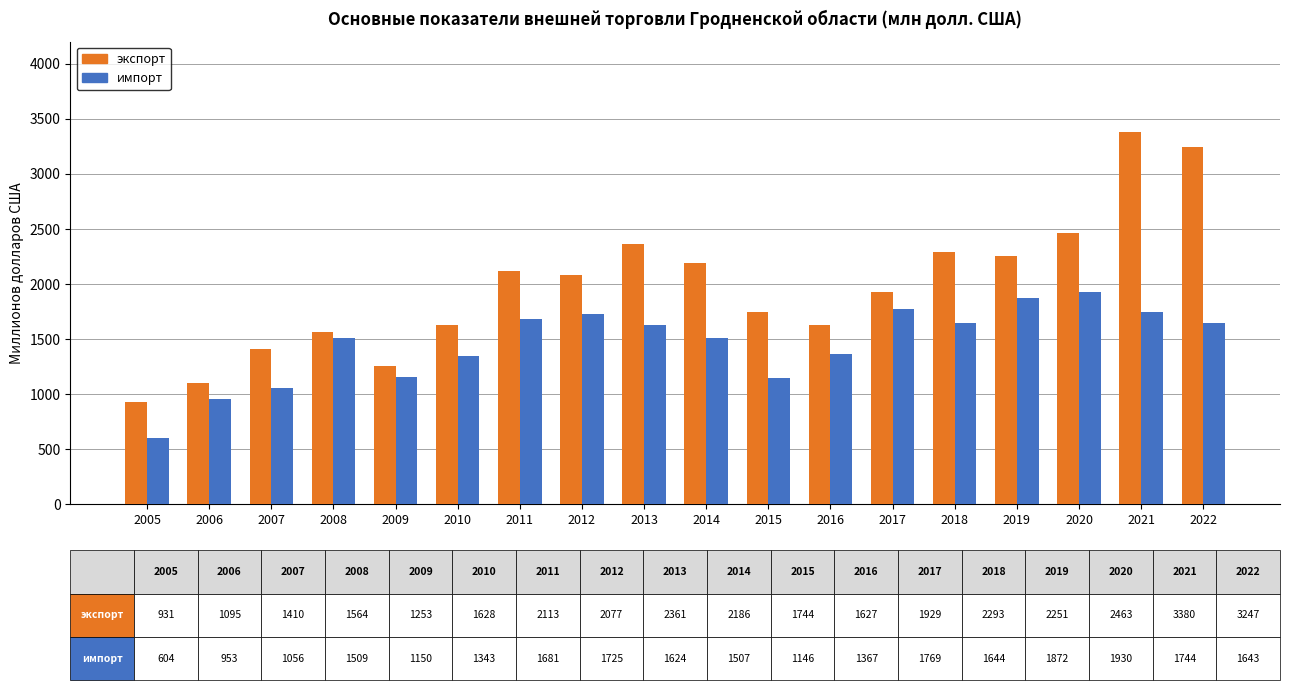

The импорт series shows 1624.5 at 2013. True or false?

True